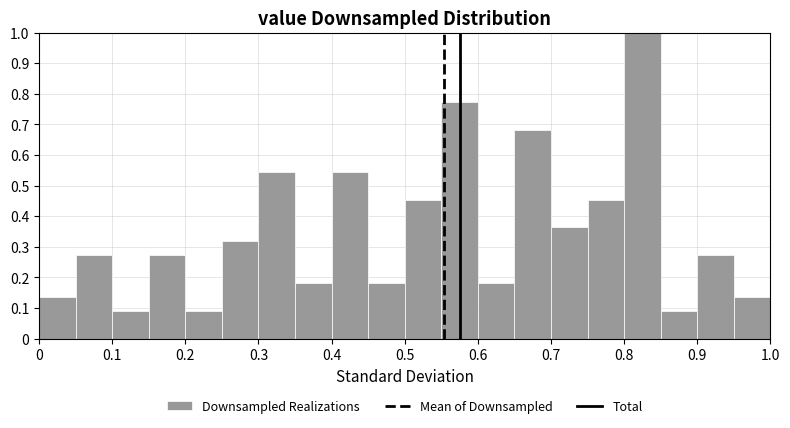

Reading left to right, transcribe this chart: for each bar, give the range it covers on the x-axis and its height. The values are not printed on the chart, so give them approximately, as read against the axis.

0.00 to 0.05: 0.14
0.05 to 0.10: 0.27
0.10 to 0.15: 0.09
0.15 to 0.20: 0.27
0.20 to 0.25: 0.09
0.25 to 0.30: 0.32
0.30 to 0.35: 0.55
0.35 to 0.40: 0.18
0.40 to 0.45: 0.55
0.45 to 0.50: 0.18
0.50 to 0.55: 0.45
0.55 to 0.60: 0.77
0.60 to 0.65: 0.18
0.65 to 0.70: 0.68
0.70 to 0.75: 0.36
0.75 to 0.80: 0.45
0.80 to 0.85: 1.00
0.85 to 0.90: 0.09
0.90 to 0.95: 0.27
0.95 to 1.00: 0.14